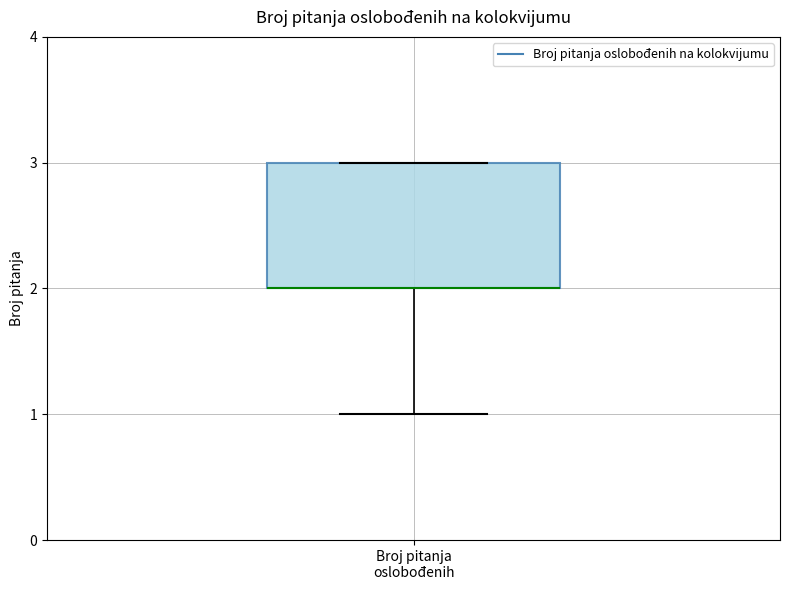

Where is the upper edge of the box for Broj pitanja oslobođenih on the y-axis? The values are not printed on the chart, so give them approximately, as read against the axis.

3